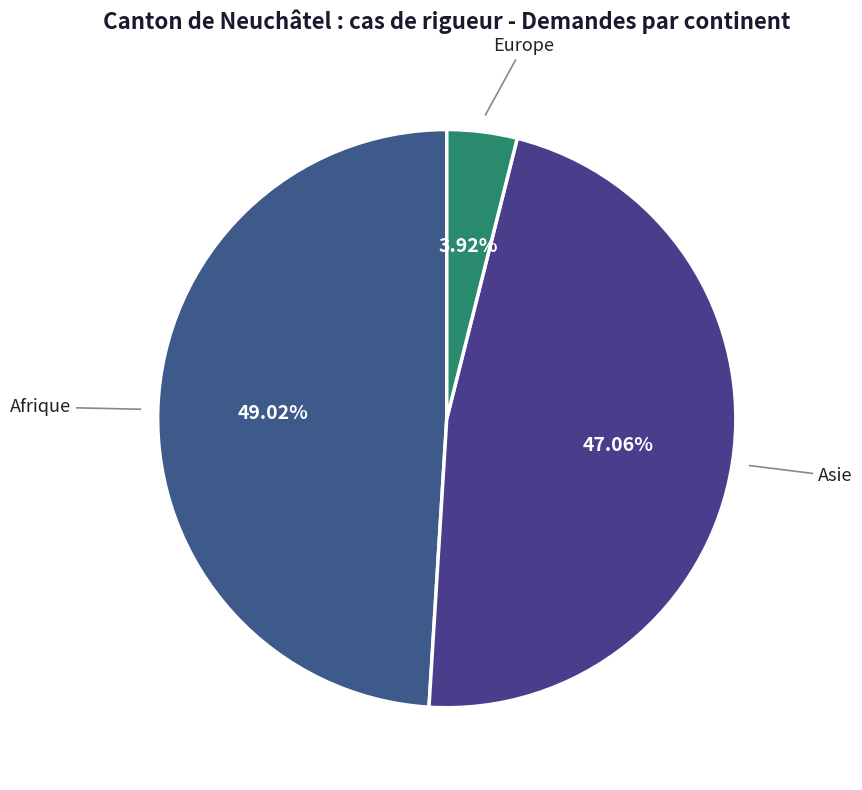

To the nearest percent, what percentage of the pie is Asie?

47%